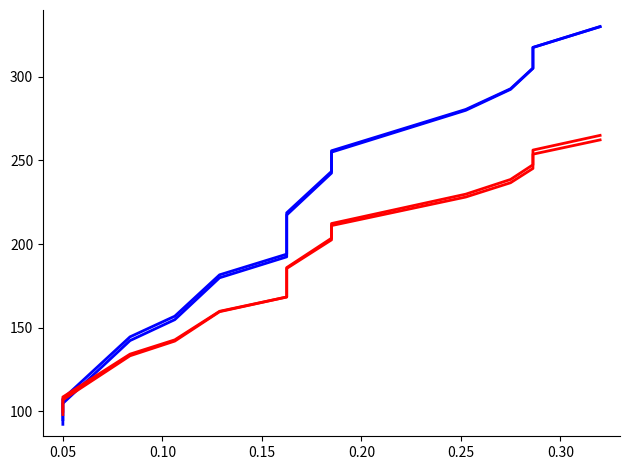

How many times do air_pressure(mBar)_2 and air_pressure(mBar) cross each other?

1